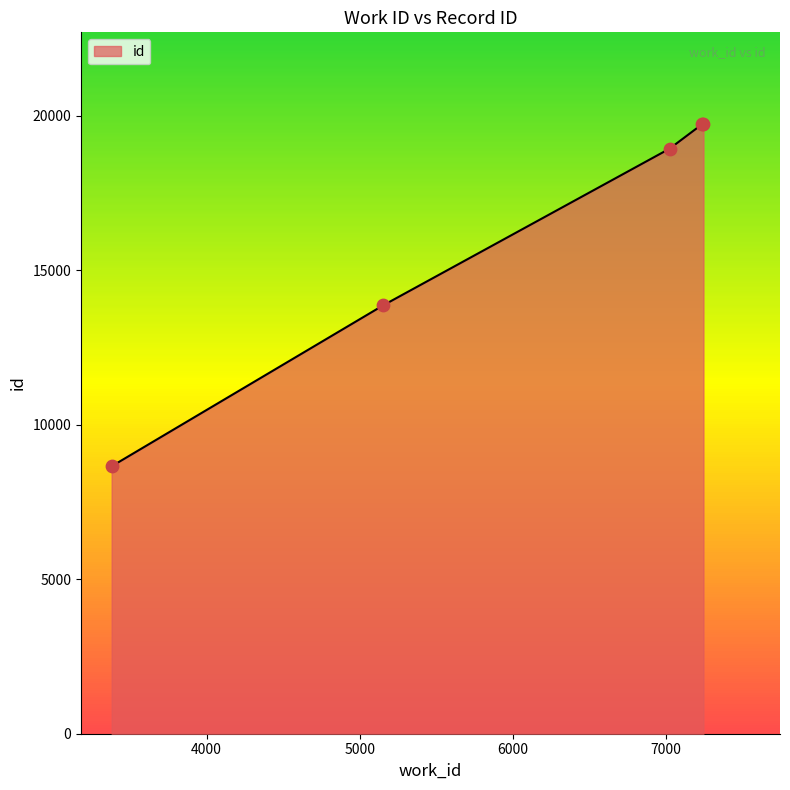

True or false: there are more than 2 points higher than both neighbors.

False